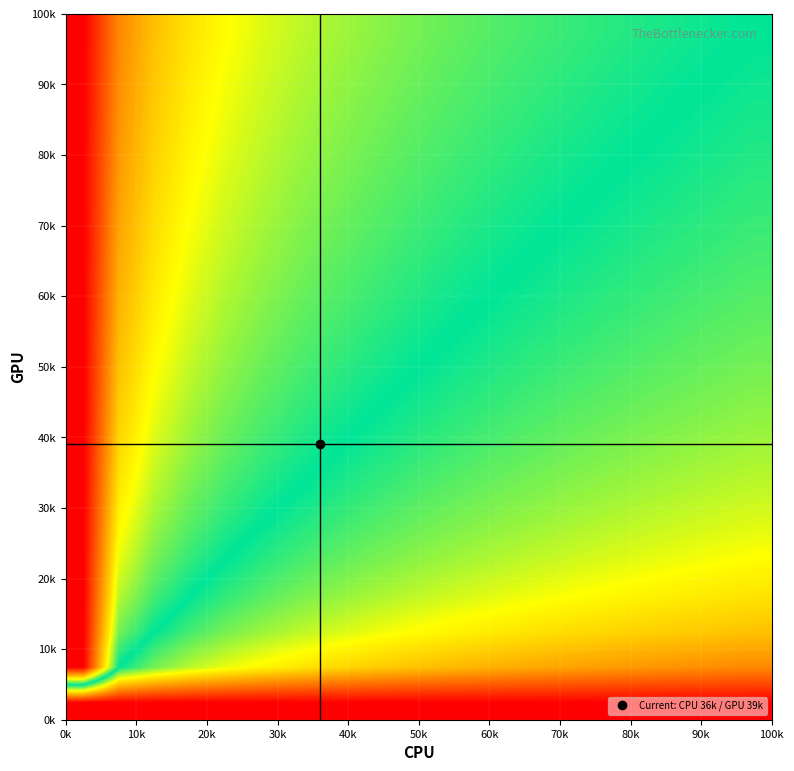

Count the number of categories in the chart.

20